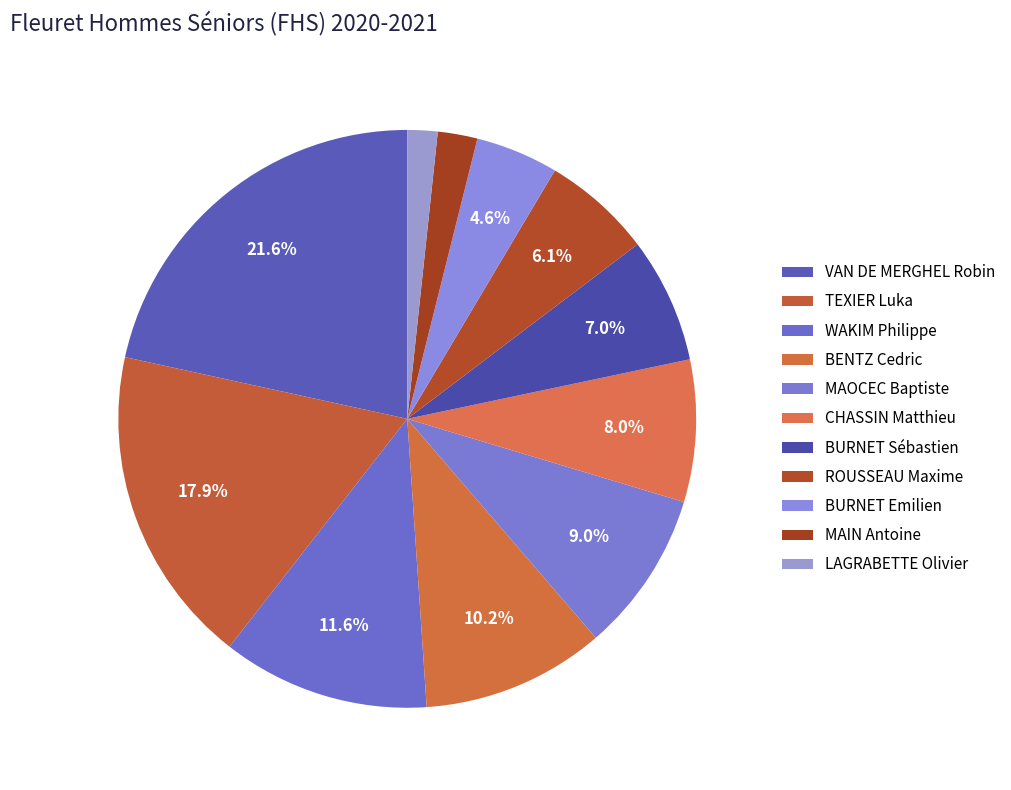

Is it true that VAN DE MERGHEL Robin is 31% of the pie?

False